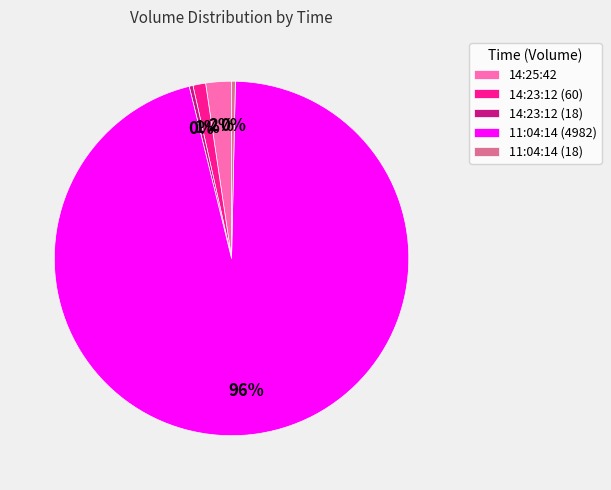

To the nearest percent, what is the average slice percentage?

20%